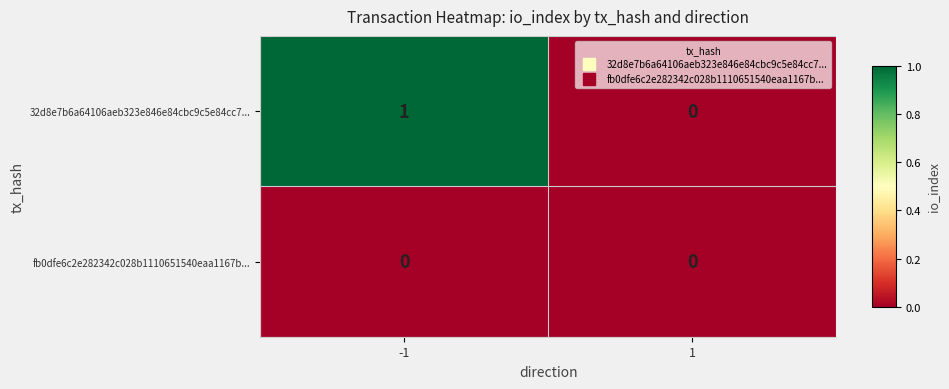

Which series has the largest total across all categories?

32d8e7b6a64106aeb323e846e84cbc9c5e84cc7...